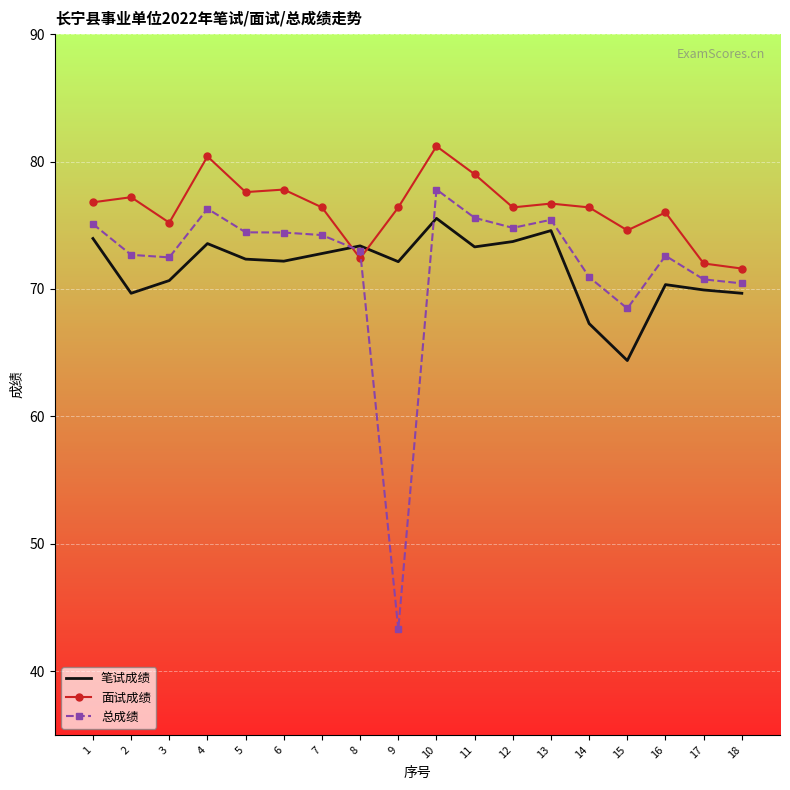

List the series in order of their peak value, highest first.

面试成绩, 总成绩, 笔试成绩